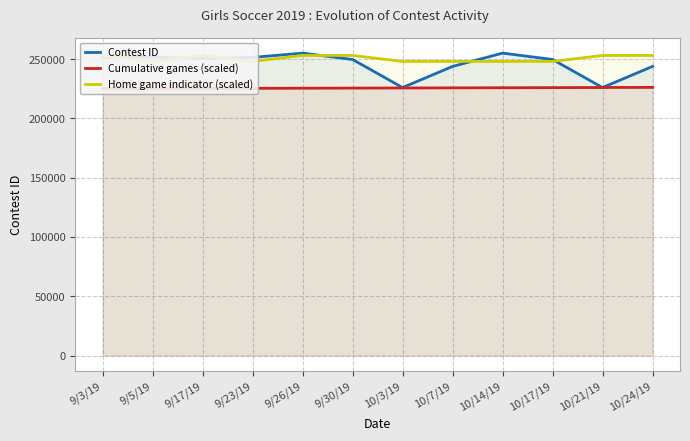

Which series has the largest total across all categories?

Home game indicator (scaled)